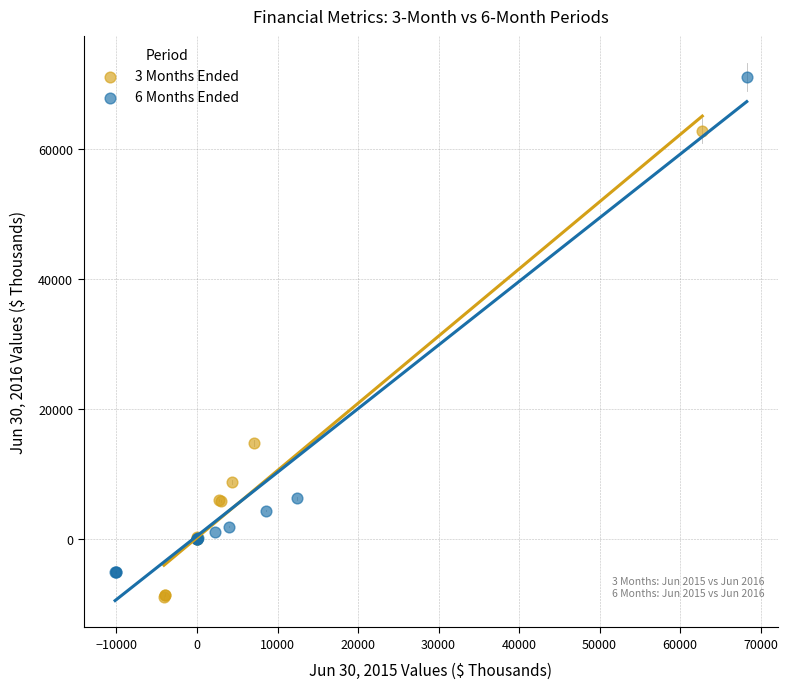

Which series reaches the maximum Y coordinate?

6 Months Ended